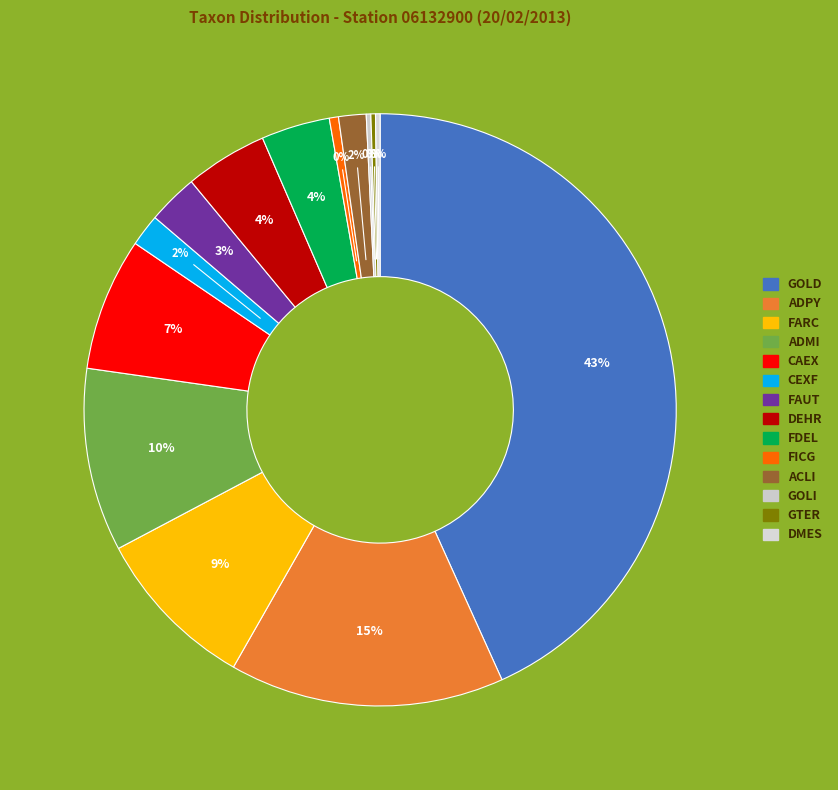

To the nearest percent, what is the combined percentage of ACLI and GTER?

2%